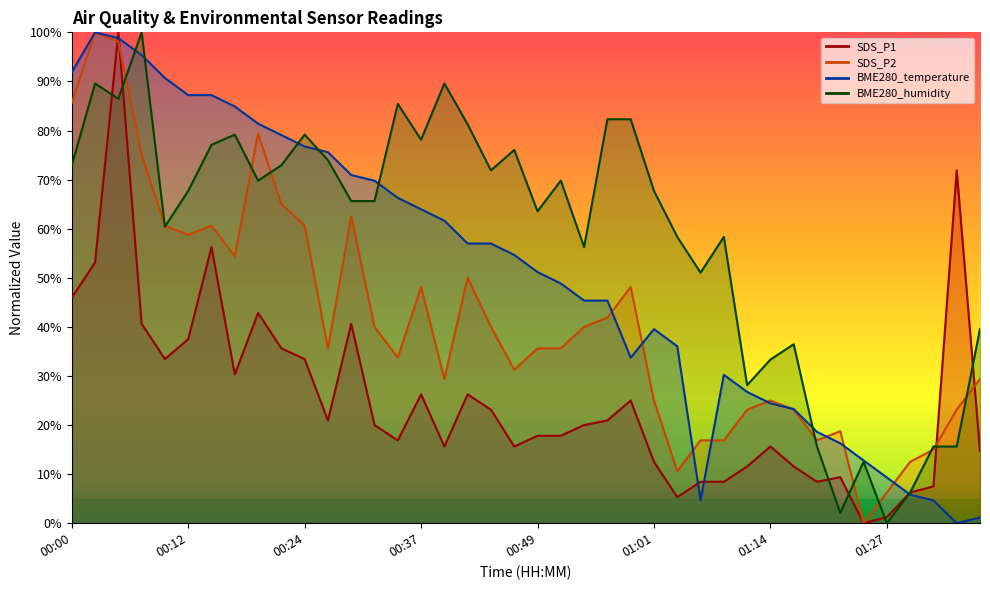

At which label is BME280_temperature closest to 50?

00:49